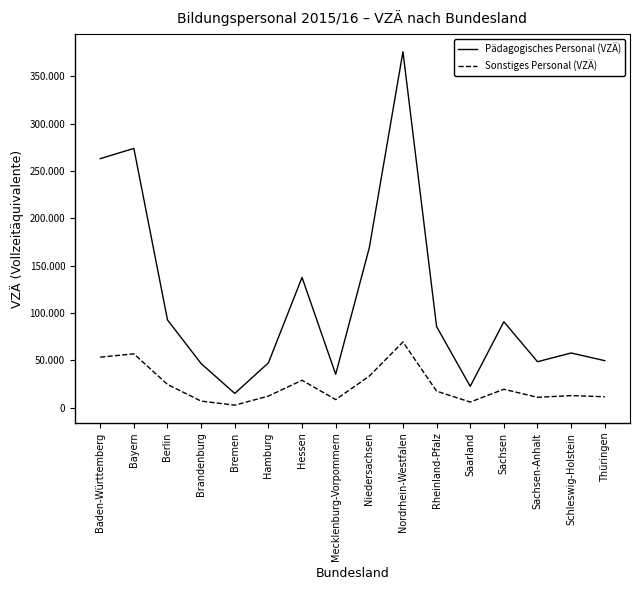

What is the average value of the Pädagogisches Personal (VZÄ) series?

113325